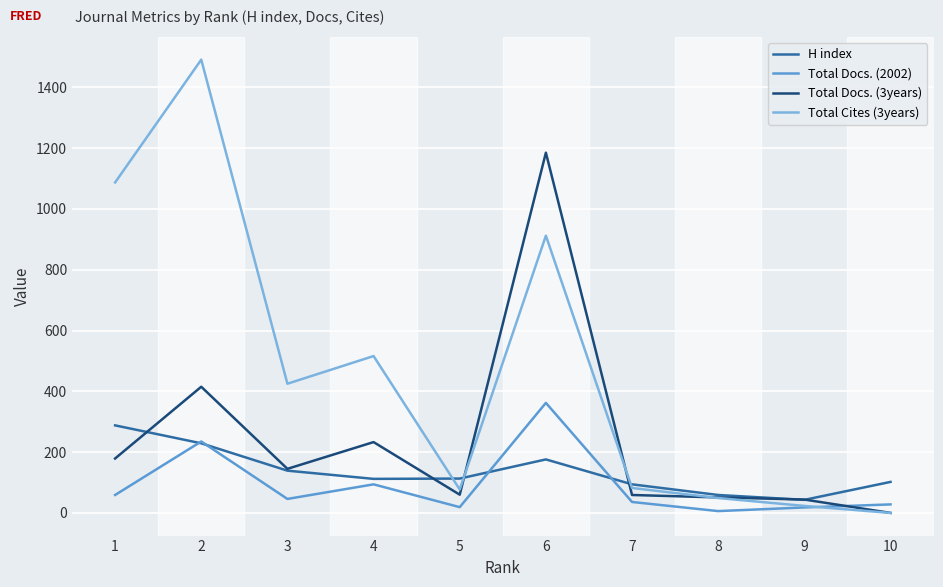

What is the average value of the Total Docs. (2002) series?

90